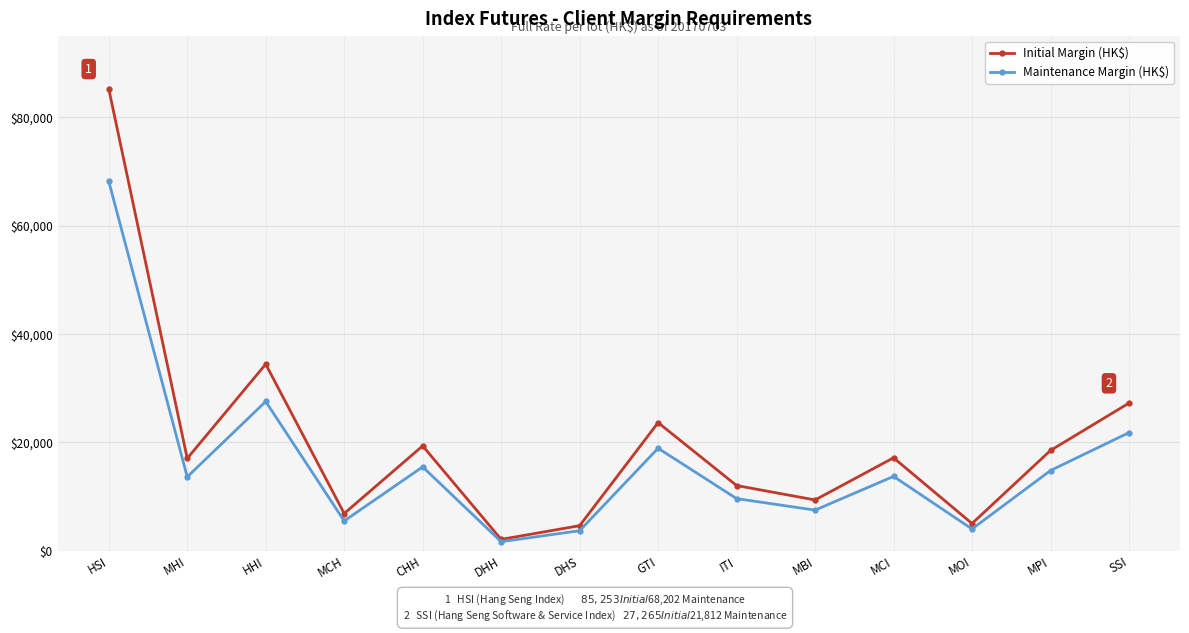

What is the difference between the maximum and minimum values in the Maintenance Margin (HK$) series?

66511